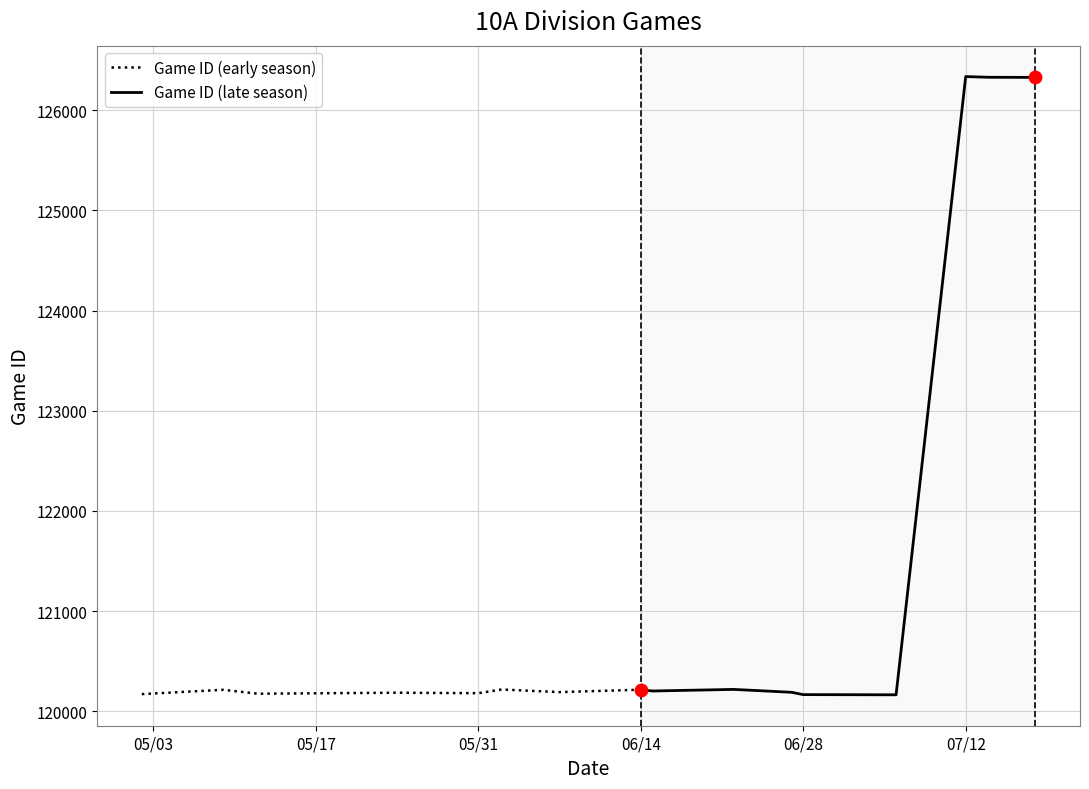

Which series contains the highest Y value?

Game ID (late season)